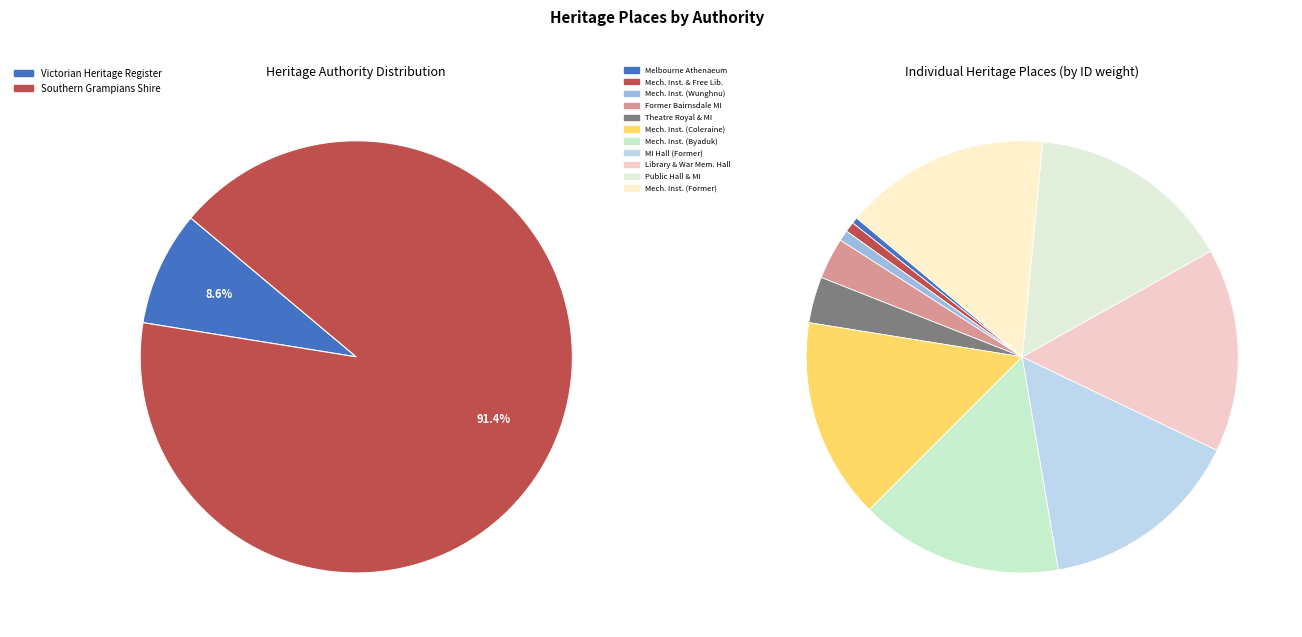

How many segments does this pie chart have?

11